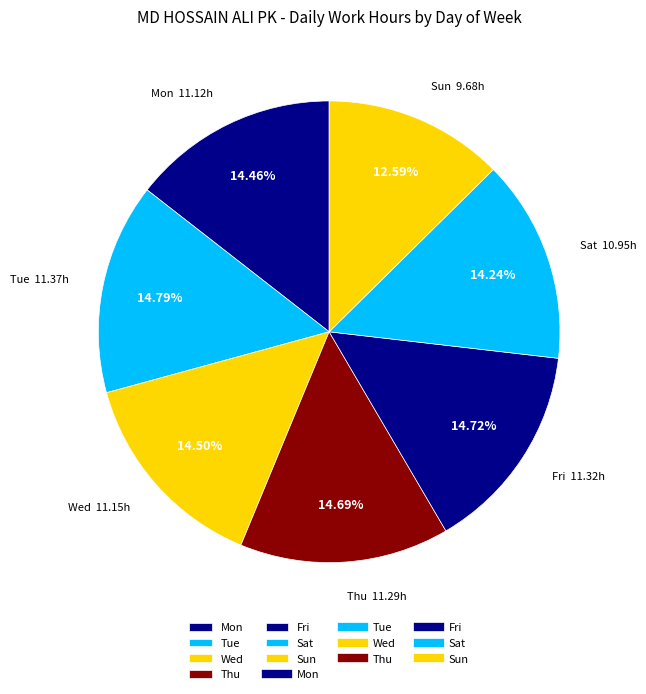

Is there a majority slice in this chart?

No